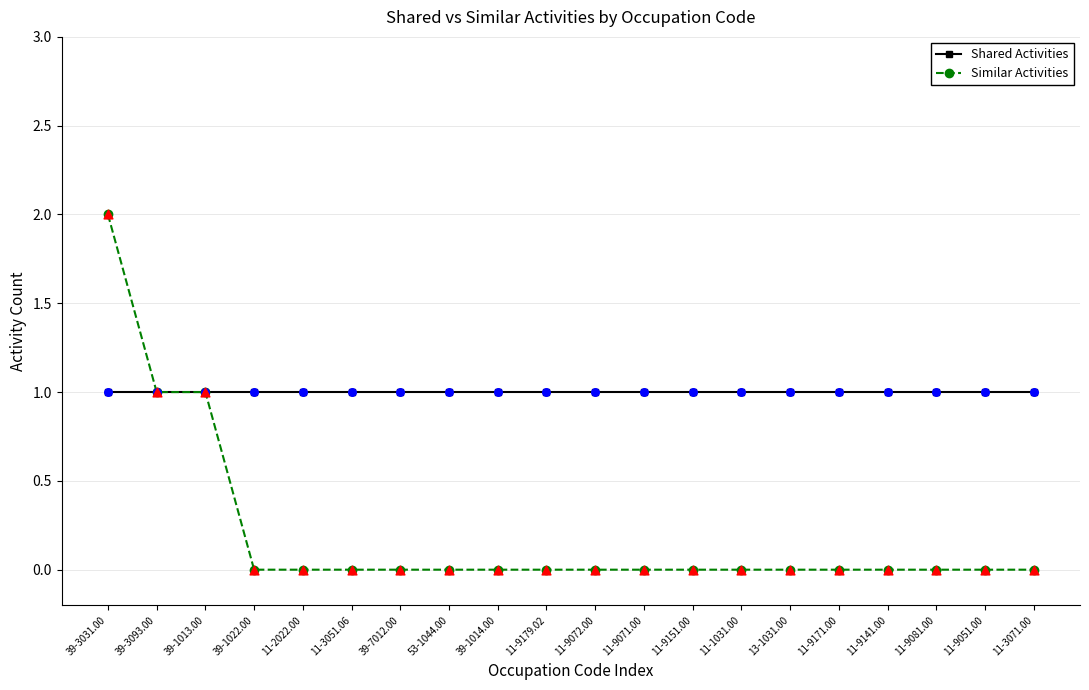

Between 39-3031.00 and 39-1022.00, which series saw the biggest shift?

Similar Activities